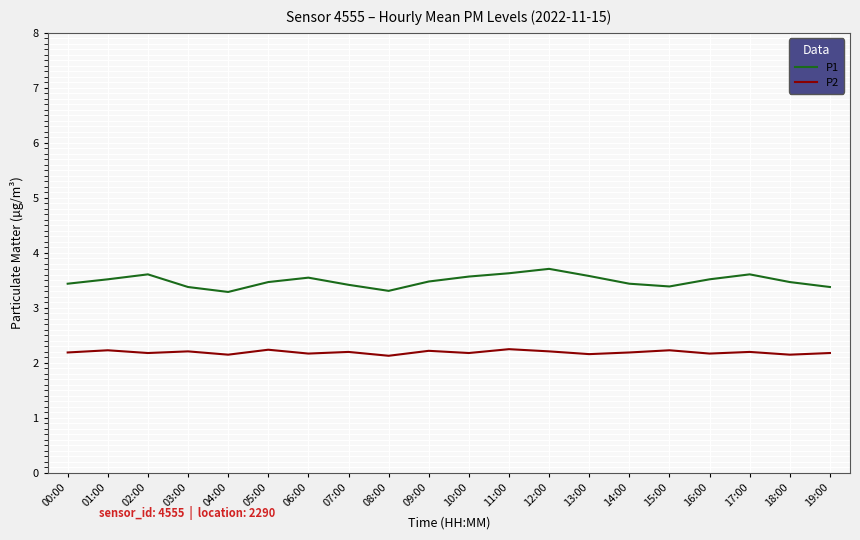

True or false: P1 has a value of 3.6 at 17:00.

True